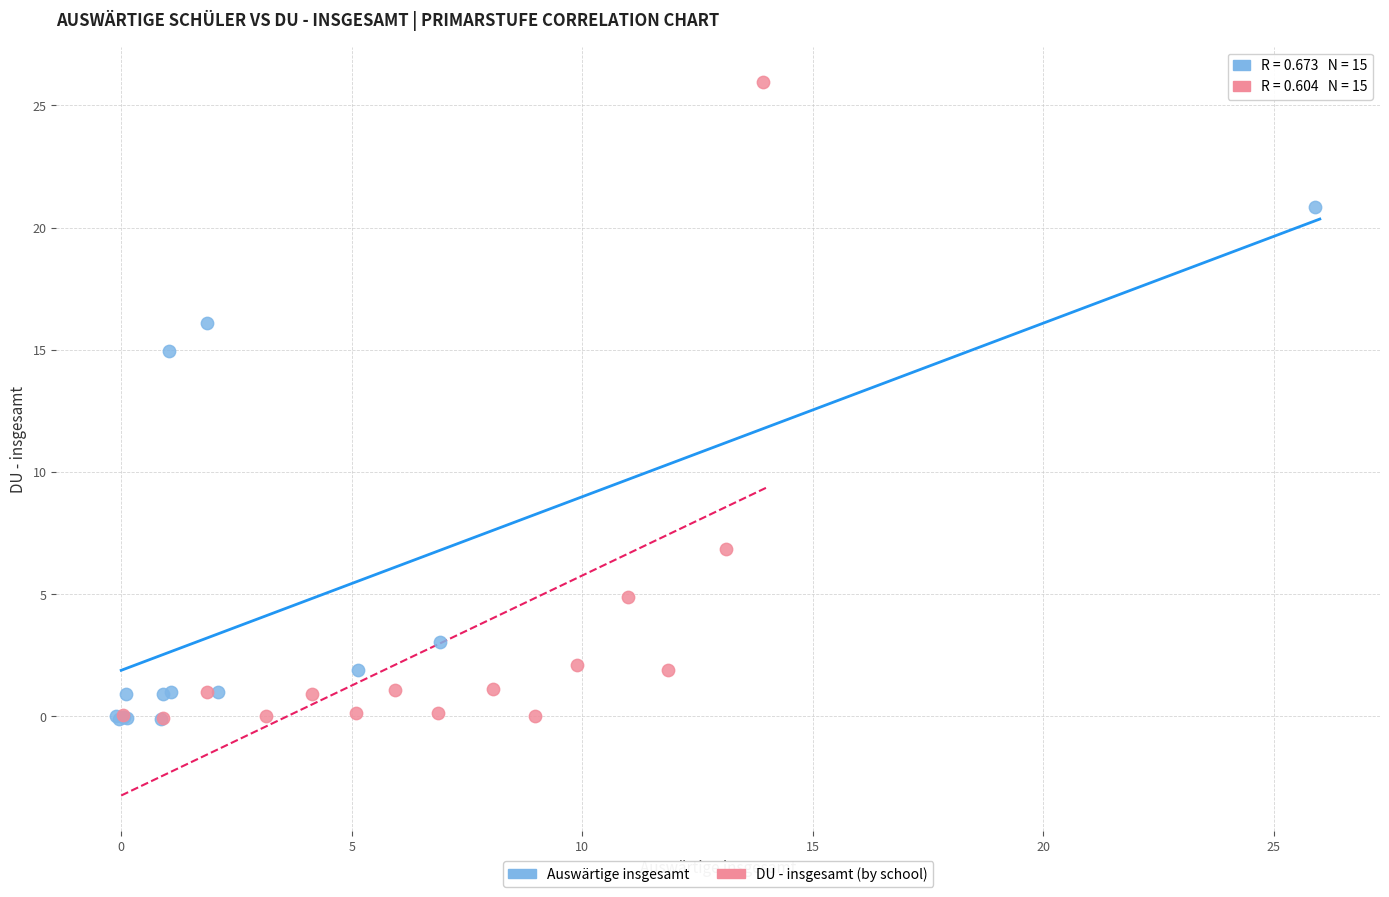

Which series has the largest Y range (max minus min)?

DU - insgesamt (by school)